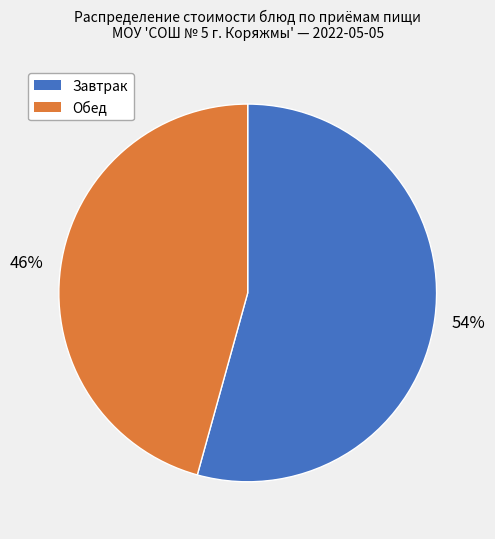

Is it true that Завтрак is 54% of the pie?

True